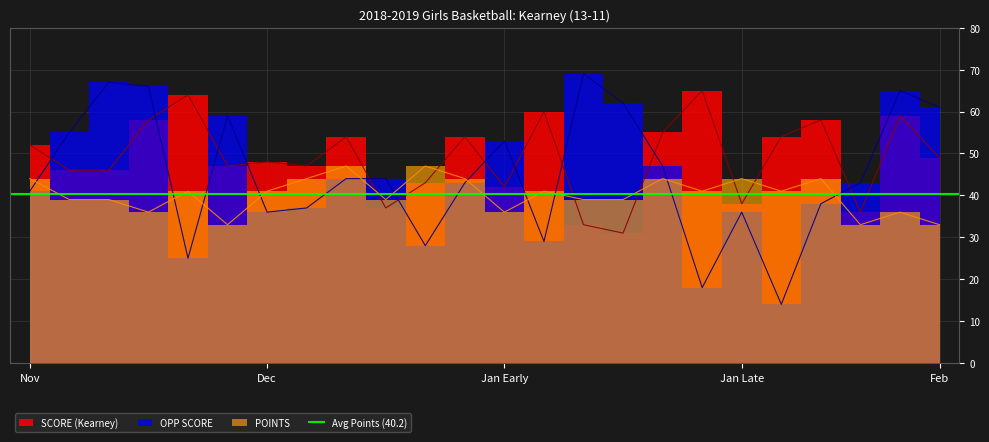

What is the difference between the highest and lowest values at 01/12?

31